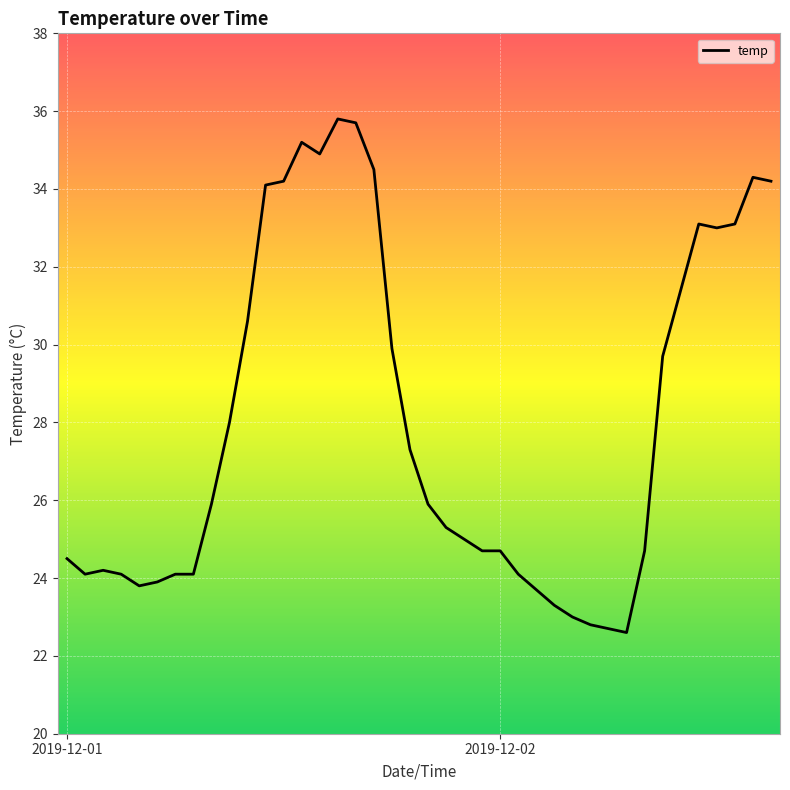

What is the smallest value displayed?

22.6